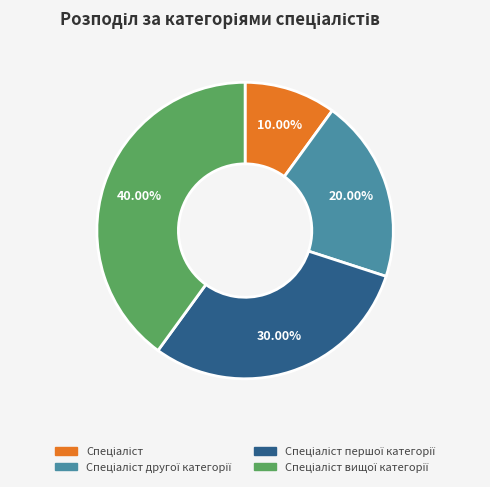

Count the number of slices in the pie.

4